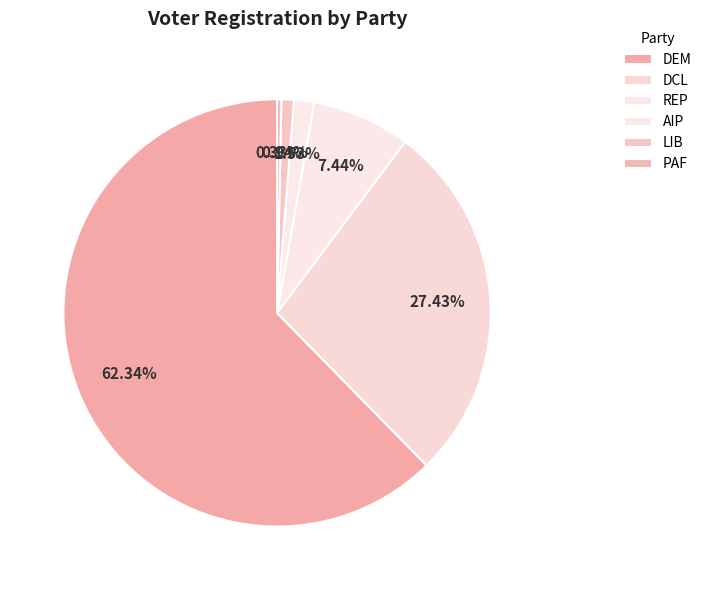

Does any single category account for the majority?

Yes